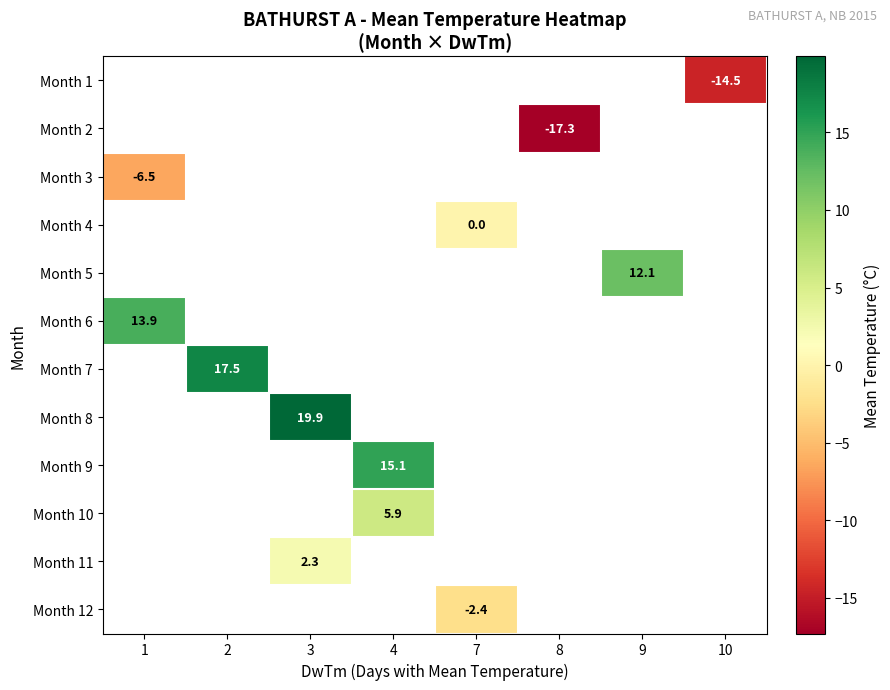

What is the greatest value displayed?

19.9